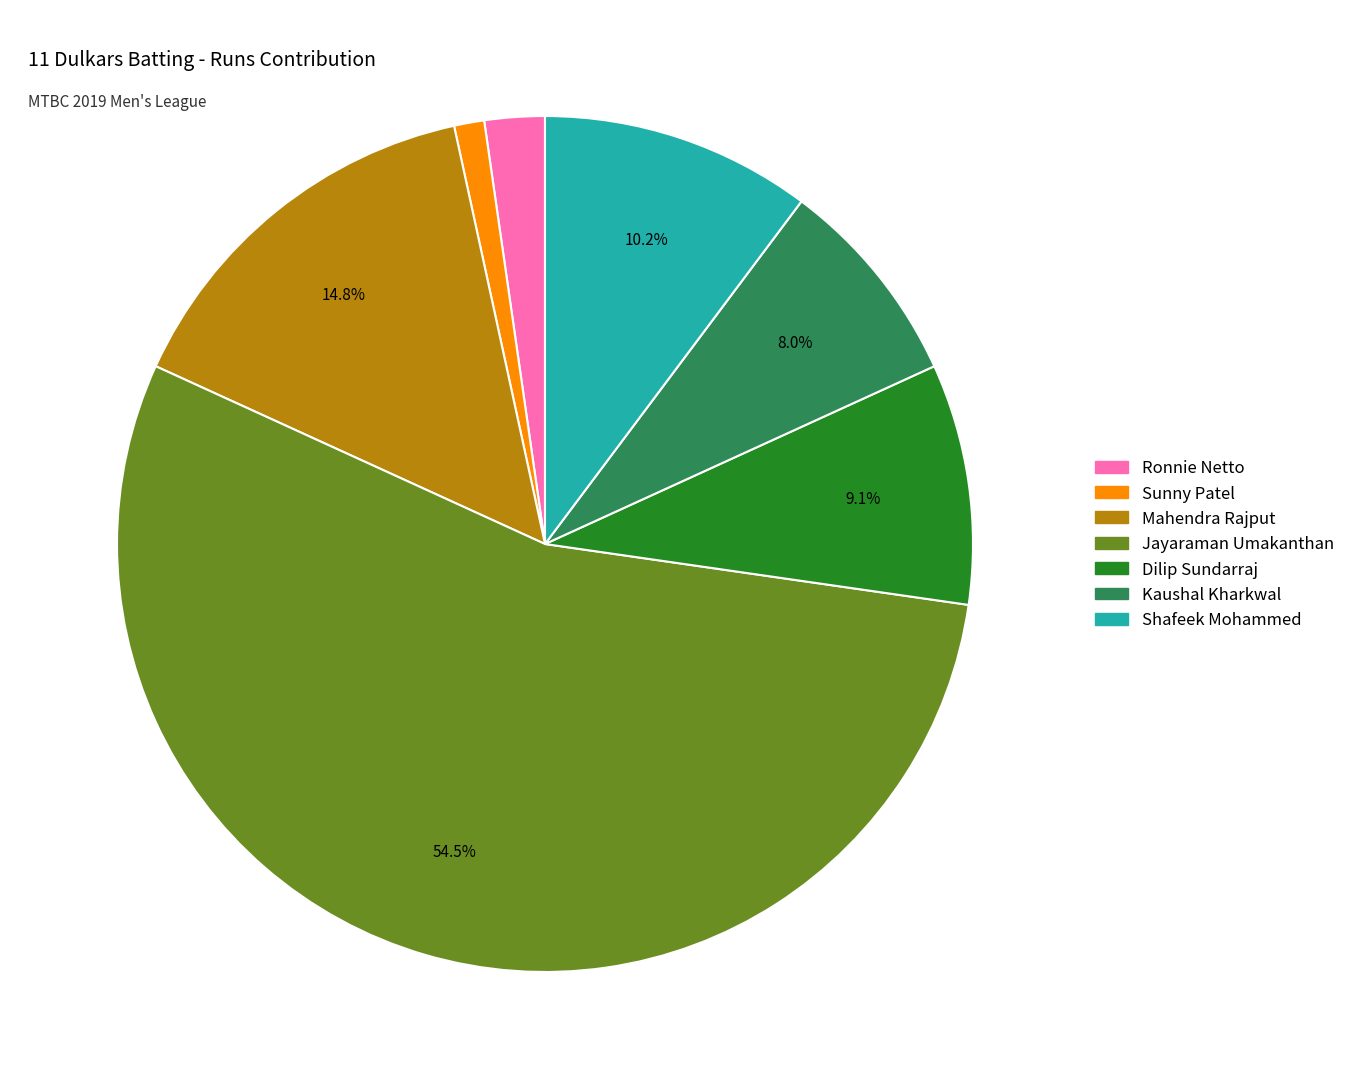

Does any single category account for the majority?

Yes